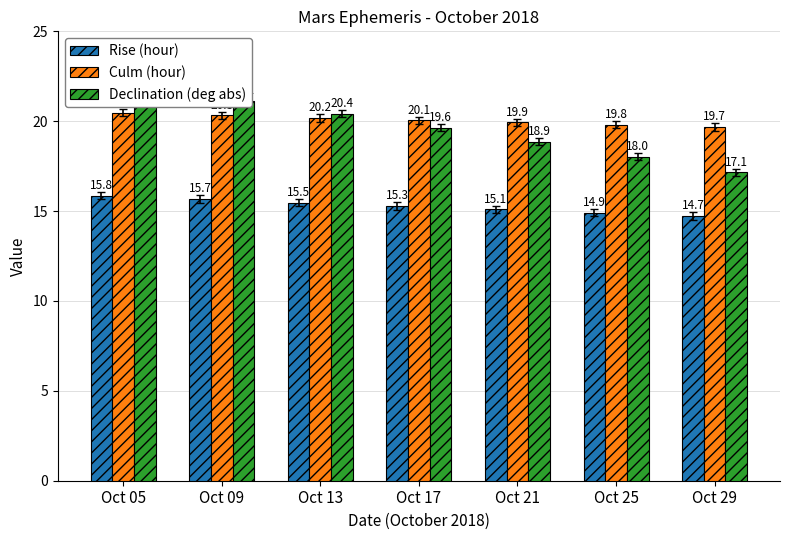

Which series has the largest total across all categories?

Culm (hour)